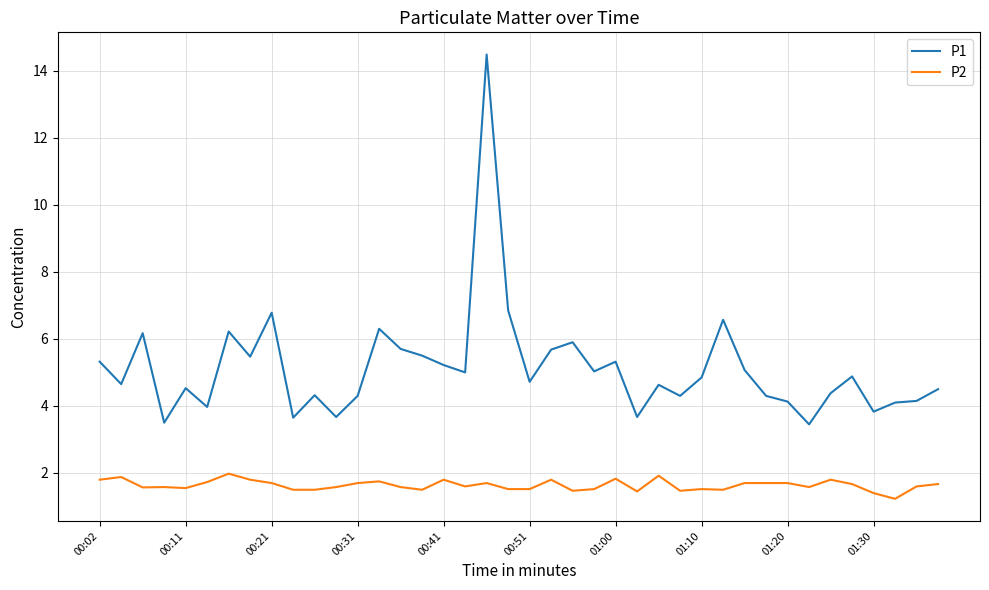

What is the sum of all P1 values?

205.1